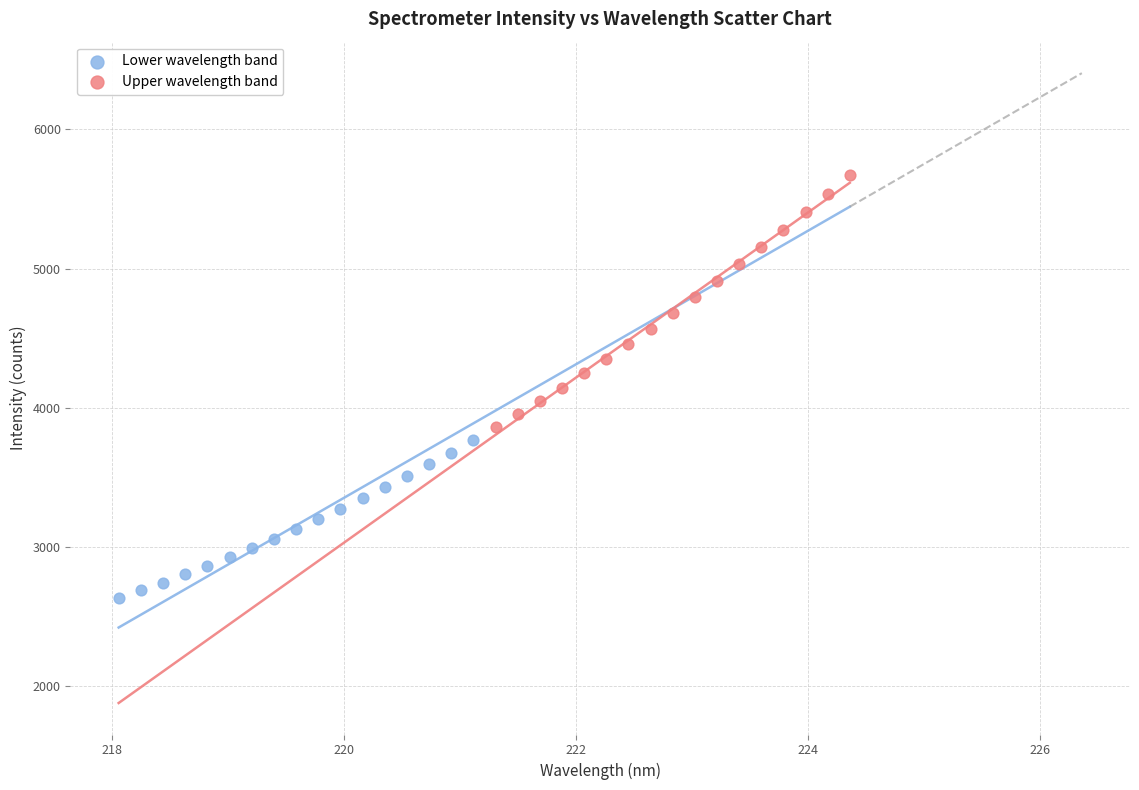

Which series contains the lowest Y value?

Lower wavelength band